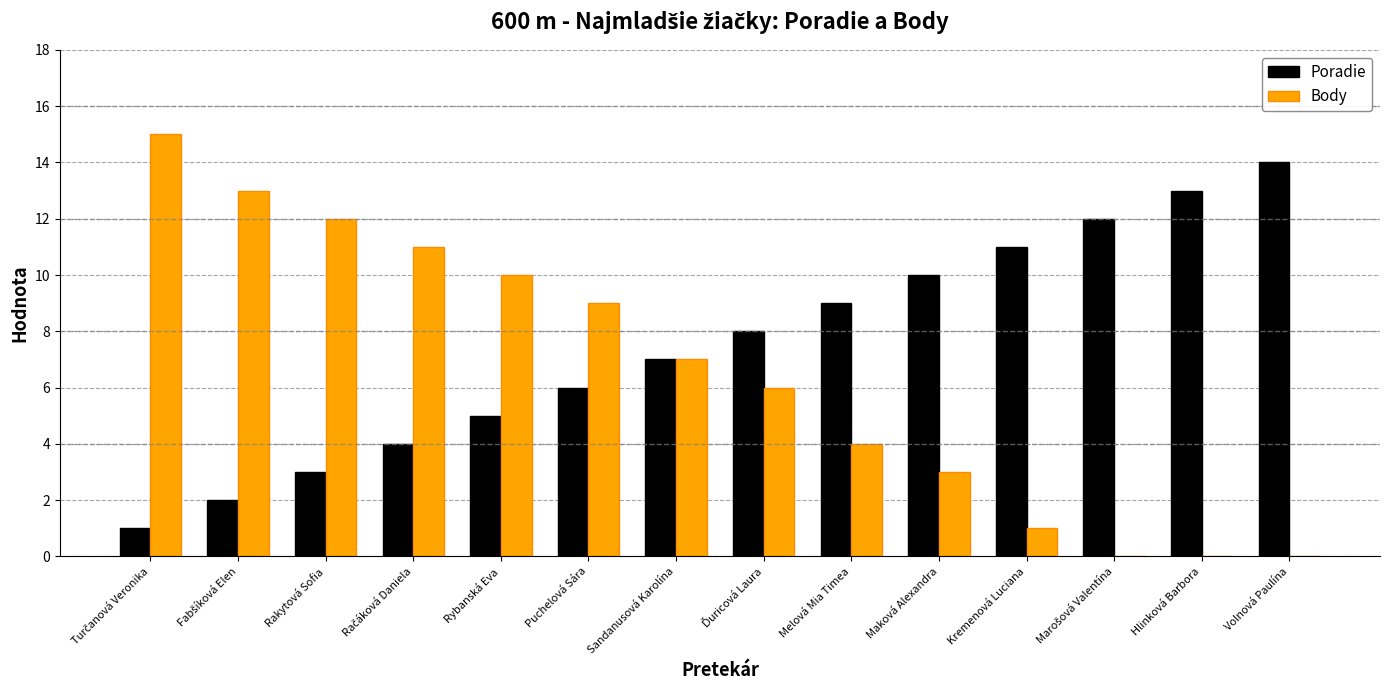

What is the maximum value for Body?

15